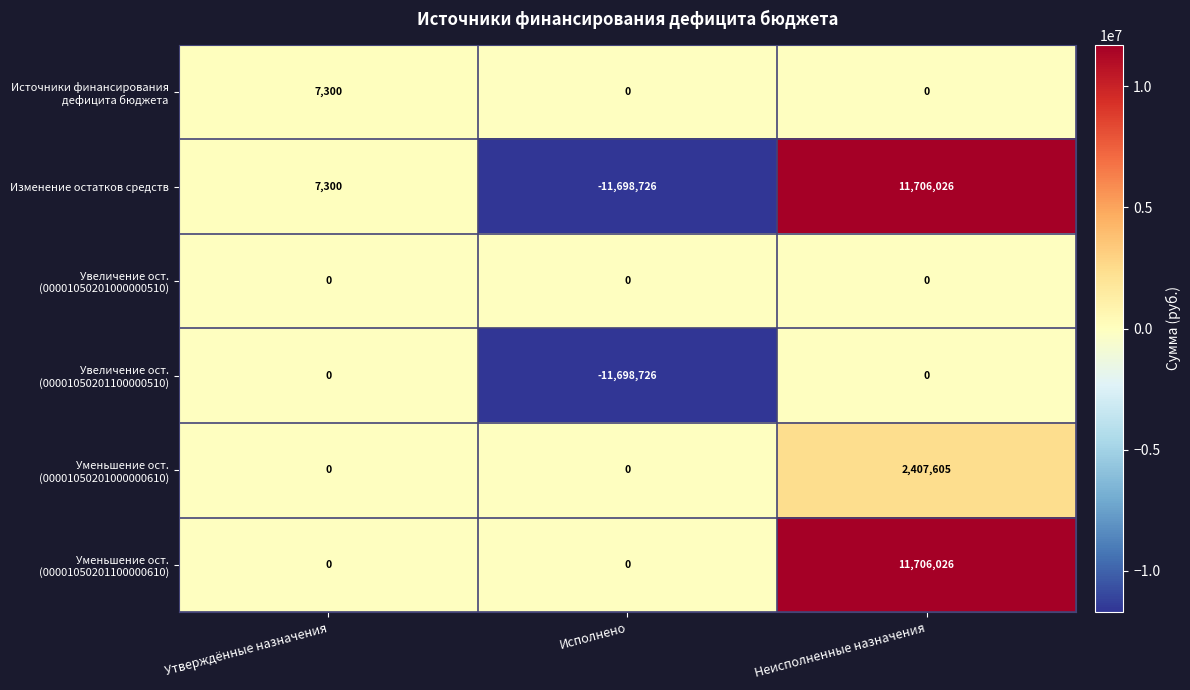

At which category is the sum across all series the highest?

Неисполненные назначения